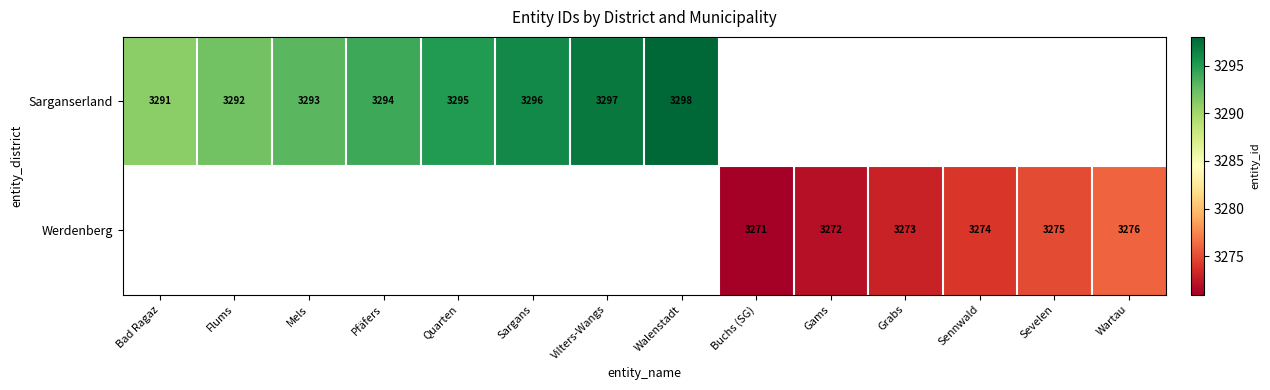

Is it true that Sarganserland equals 4975 at Vilters-Wangs?

False